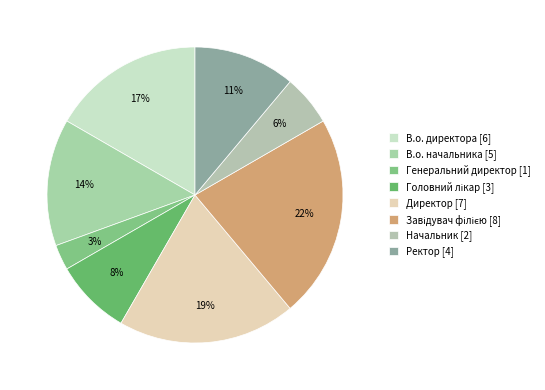

Is it true that Директор is 19% of the pie?

True